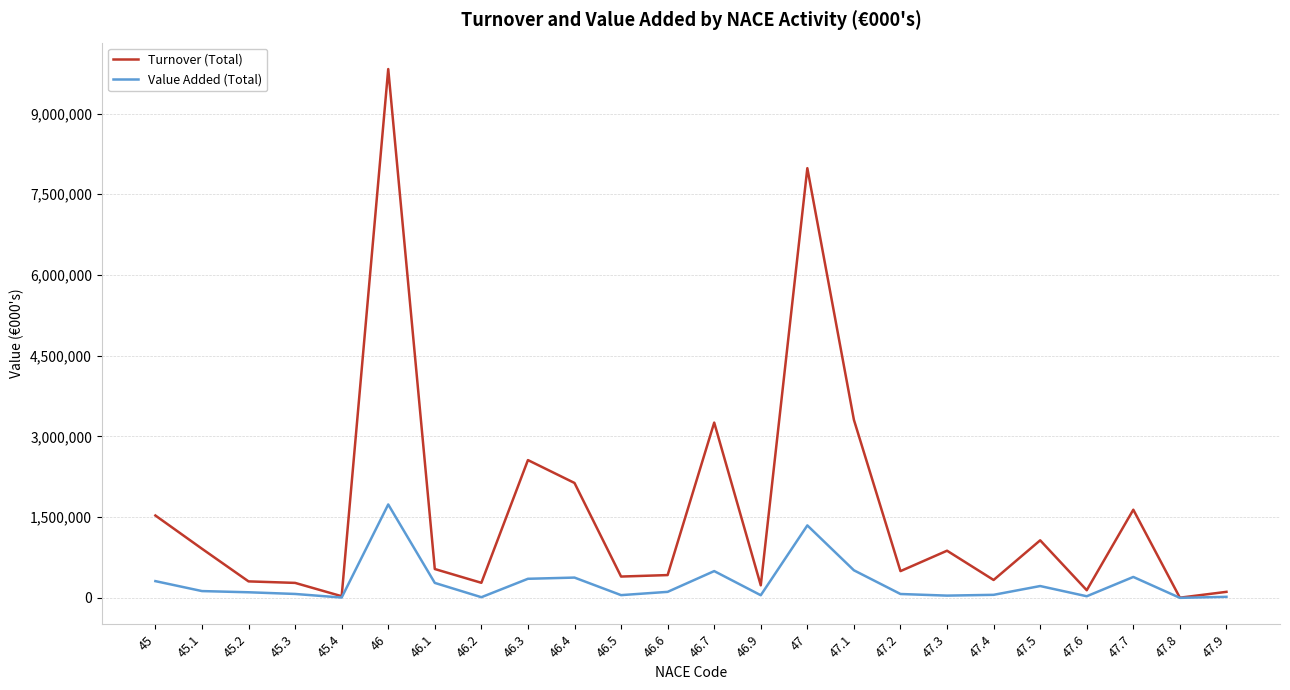

Does the chart have visible grid lines?

Yes